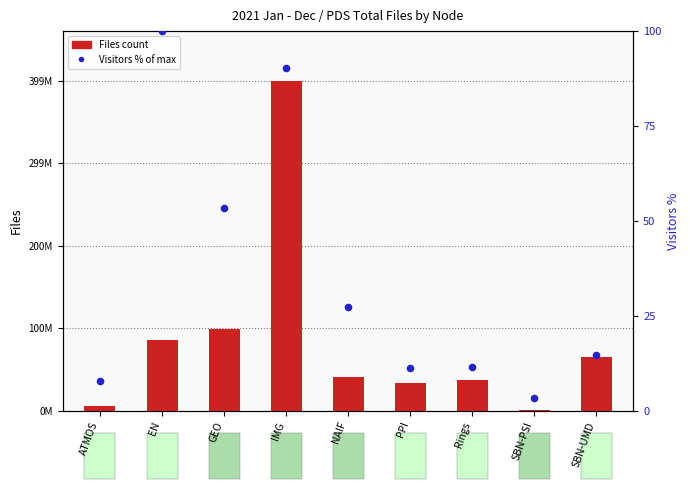

What are all the series names shown in the legend?

Files count, Visitors % of max